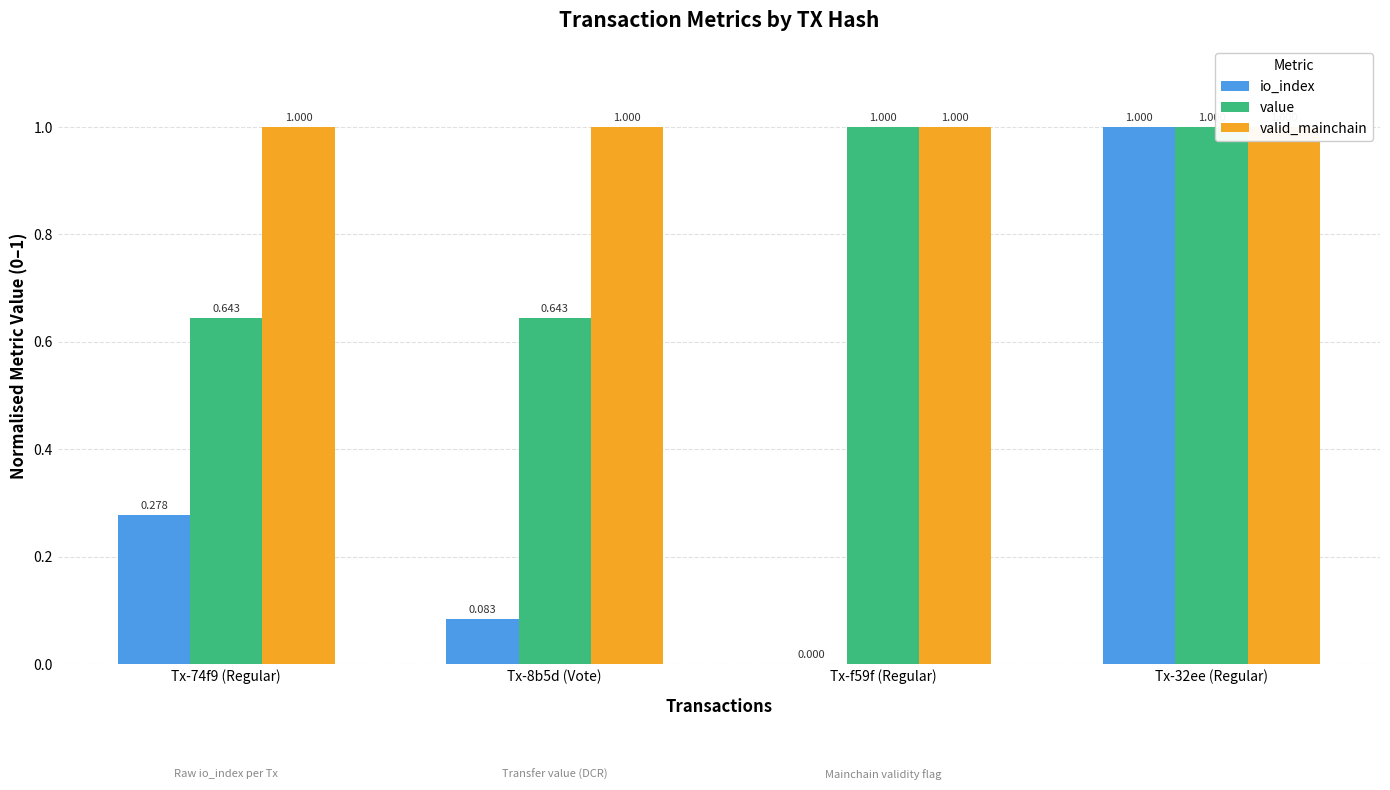

What position from the left is Tx-32ee (Regular)?

4